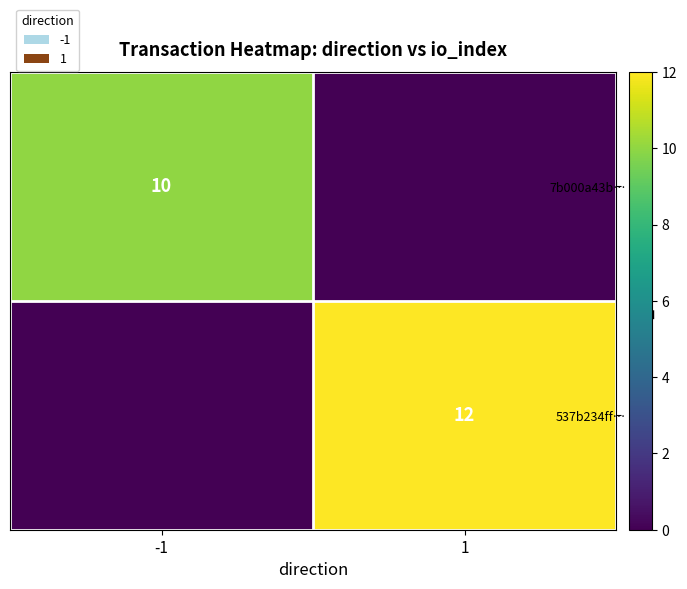

The value of 7b000a43b… at -1 is 15. True or false?

False